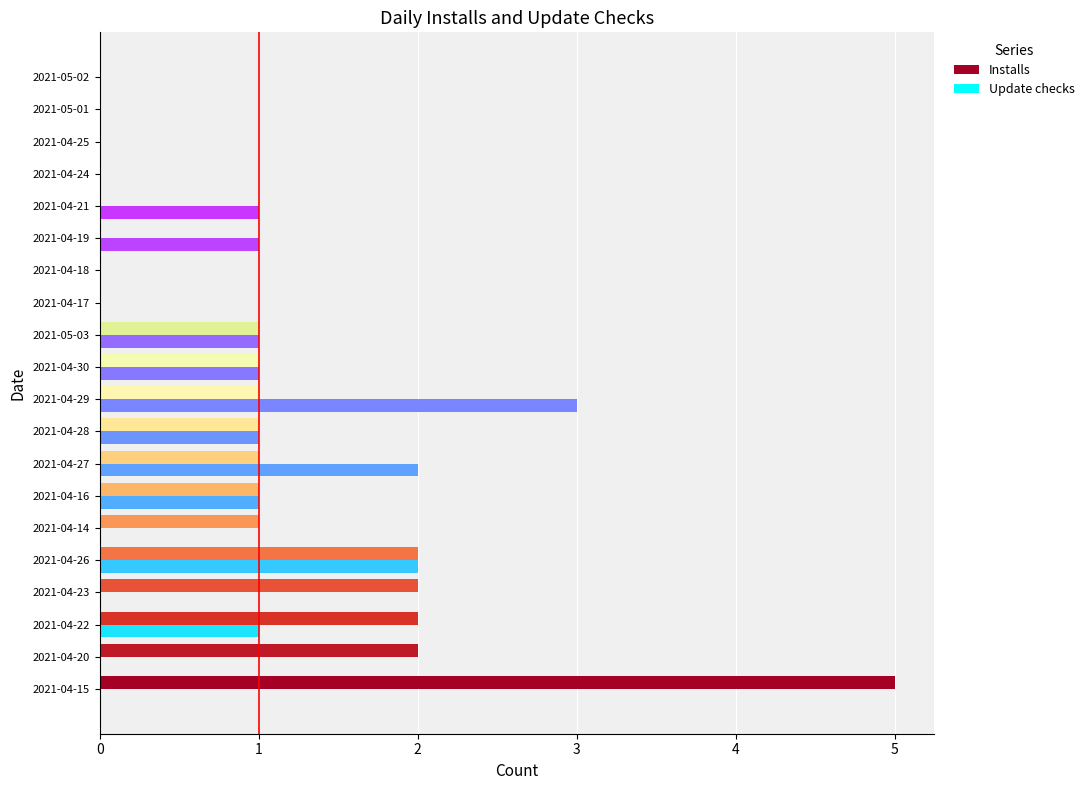

What is the sum of all Update checks values?

14